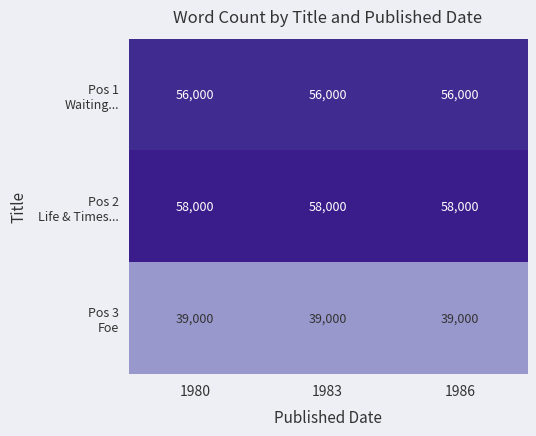

How many series are shown in this chart?

3